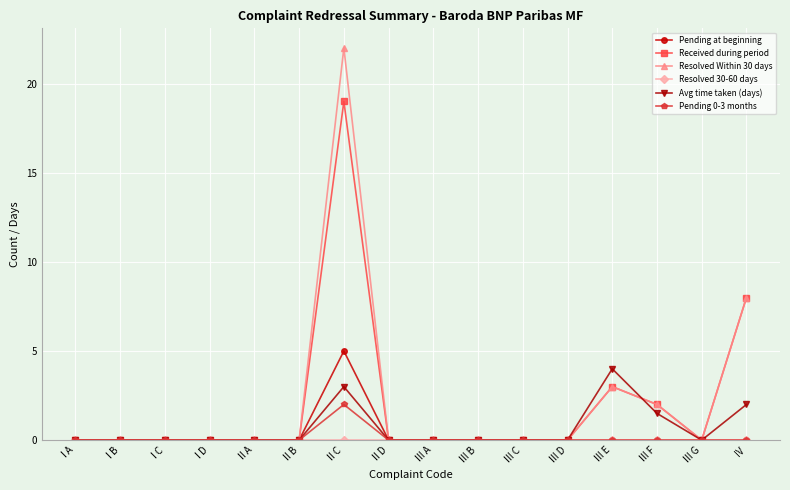

What is the difference between the maximum and minimum values in the Pending 0-3 months series?

2.0